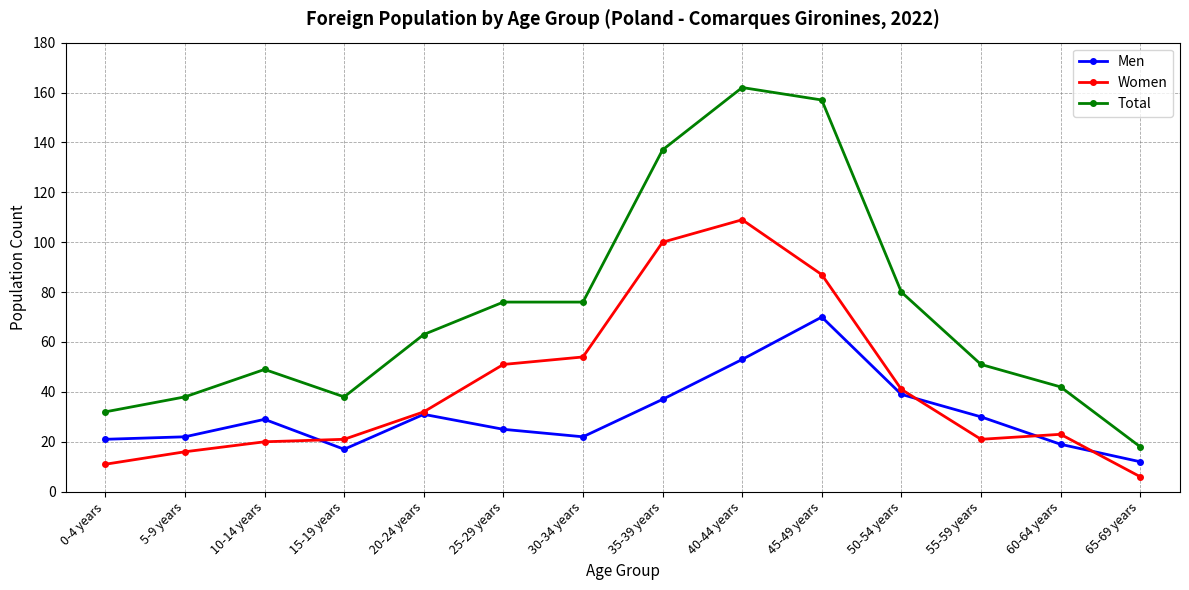

What is the label of the 3rd point from the right?

55-59 years